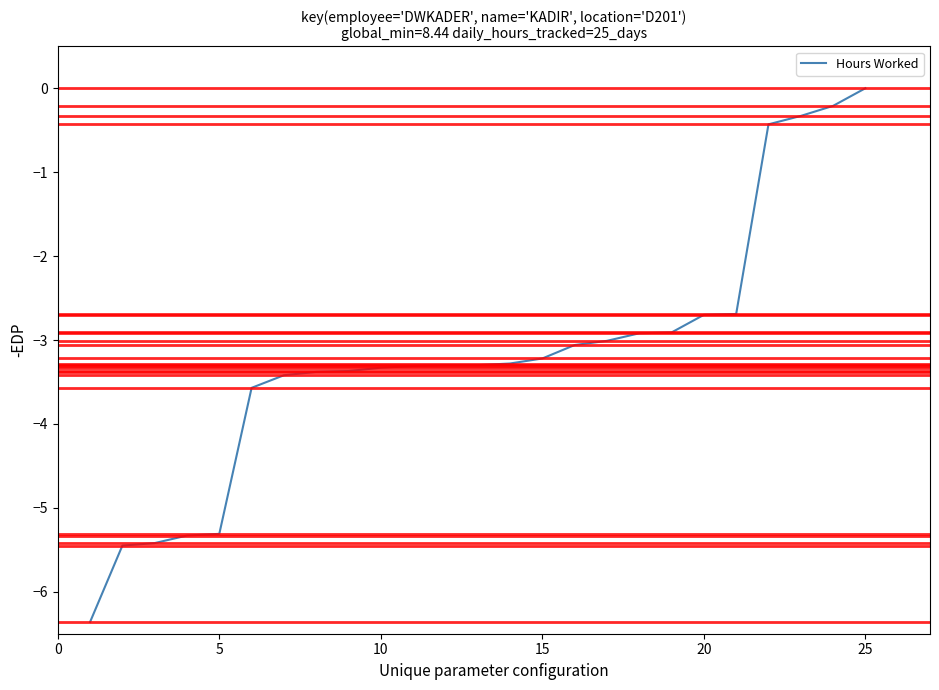

What is the difference between the maximum and minimum values?

6.4